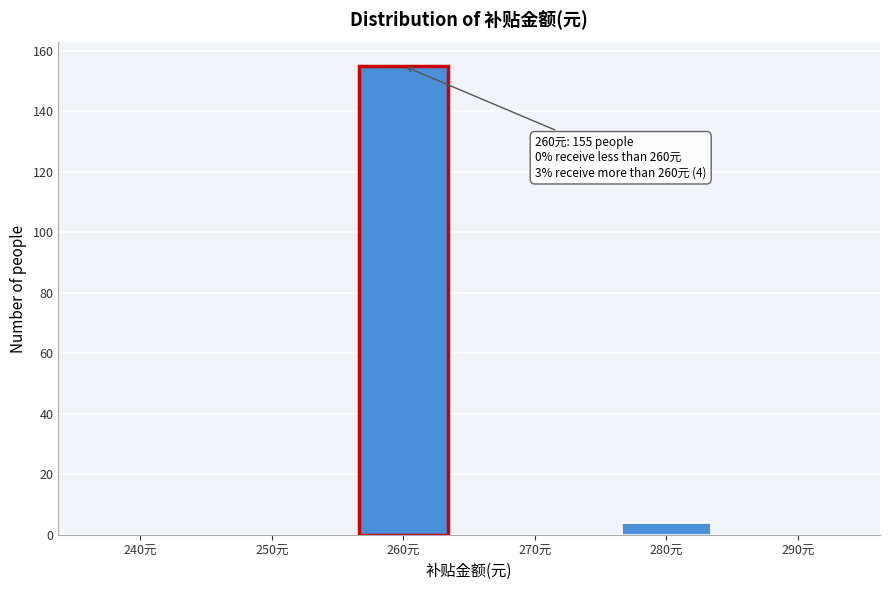

Reading left to right, list all the values displayed in this chart.

240元=0	250元=0	260元=155	270元=0	280元=4	290元=0